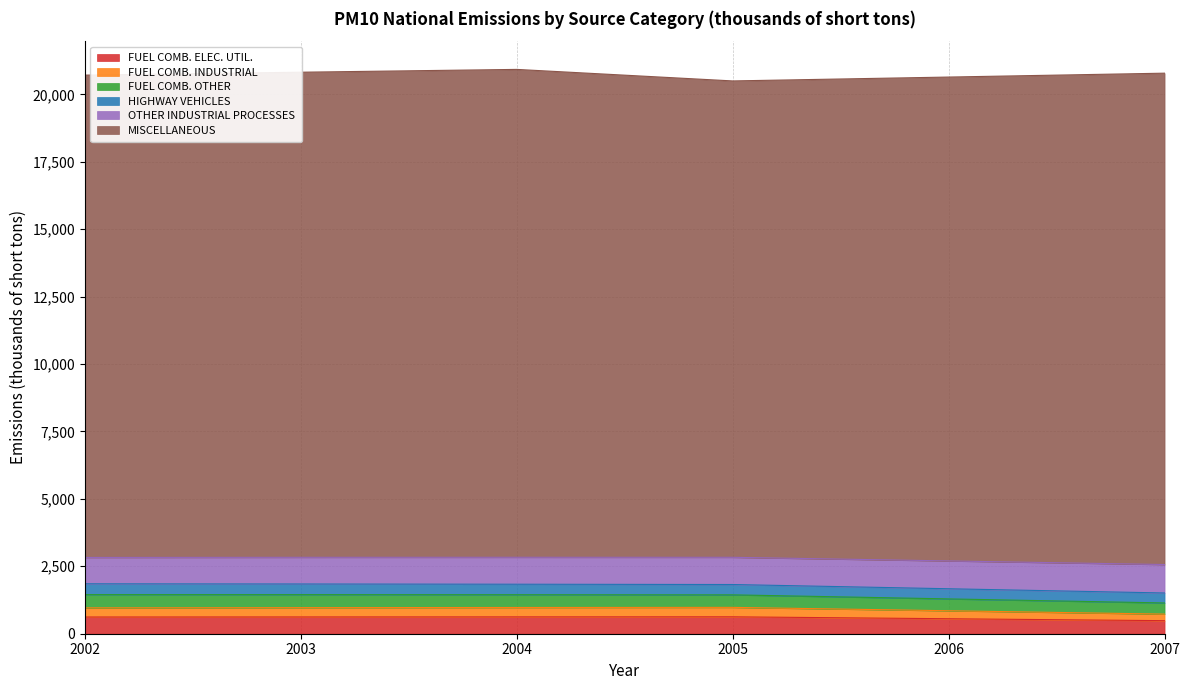

What is the average value of the FUEL COMB. INDUSTRIAL series?

320.3